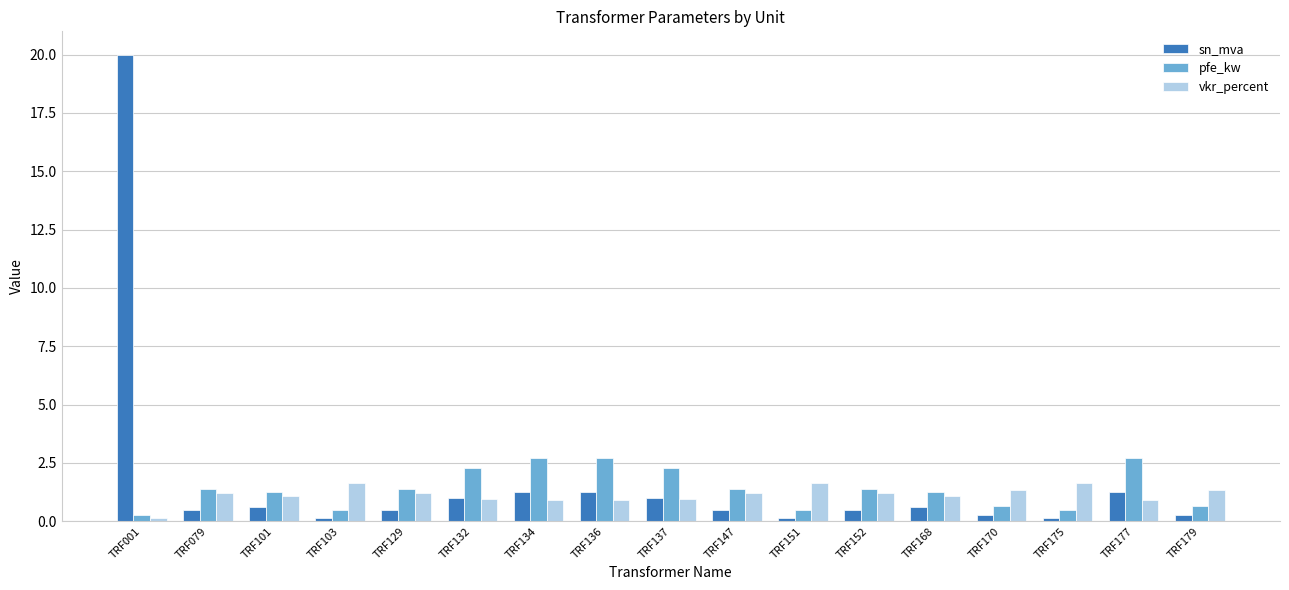

Which series has the widest spread of values?

sn_mva